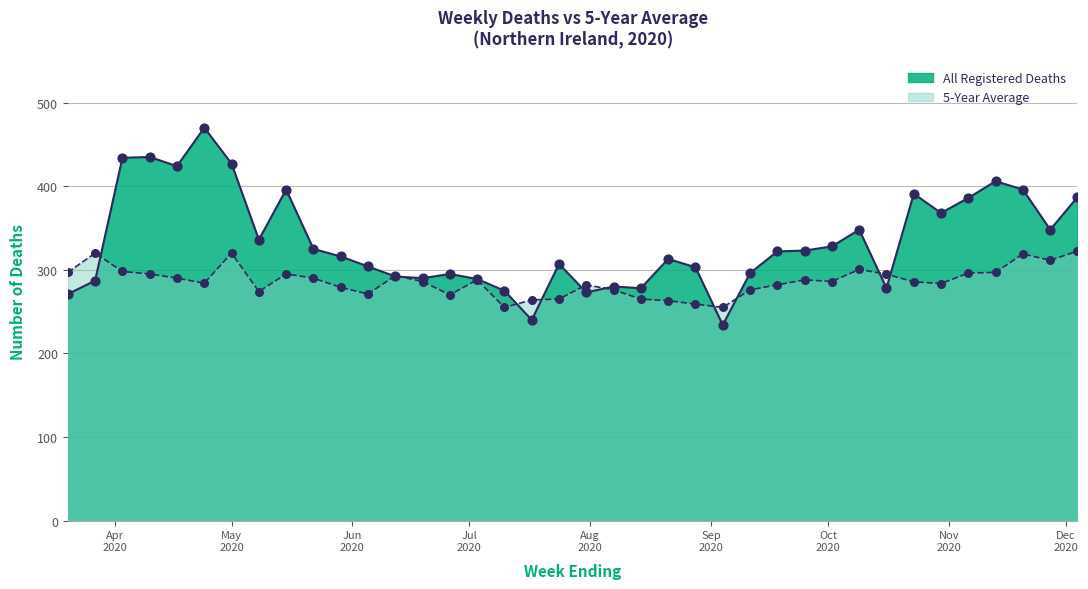

Which series reaches the maximum Y coordinate?

All Registered Deaths